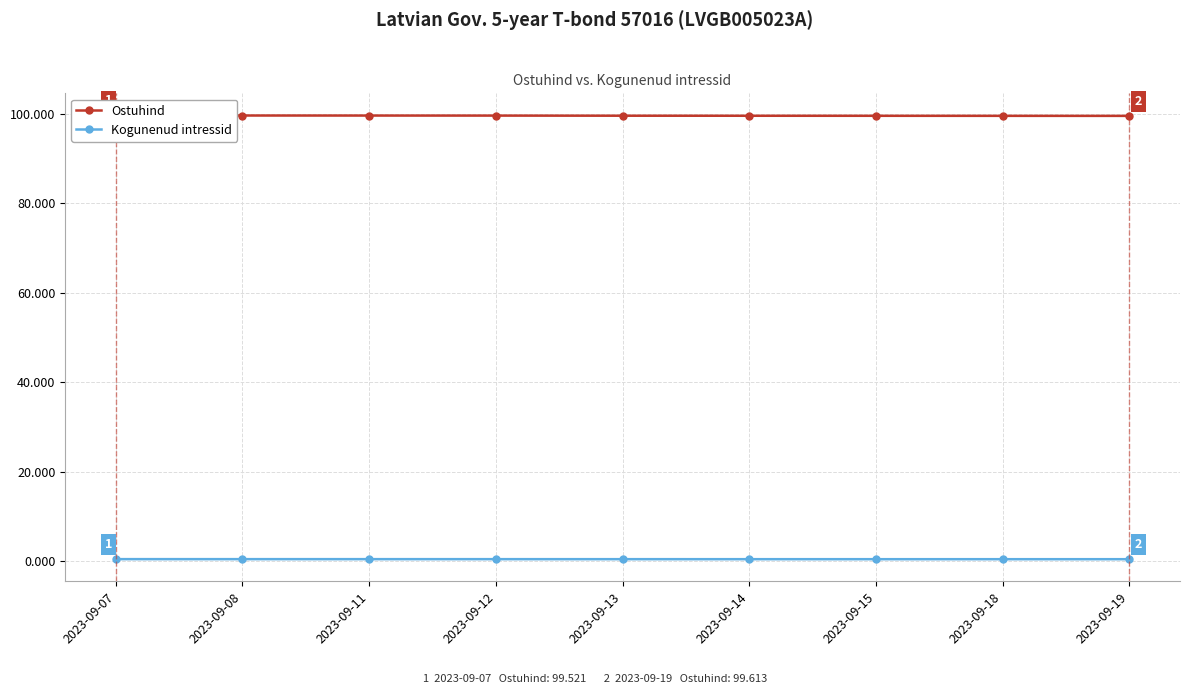

At which category is the sum across all series the highest?

2023-09-07